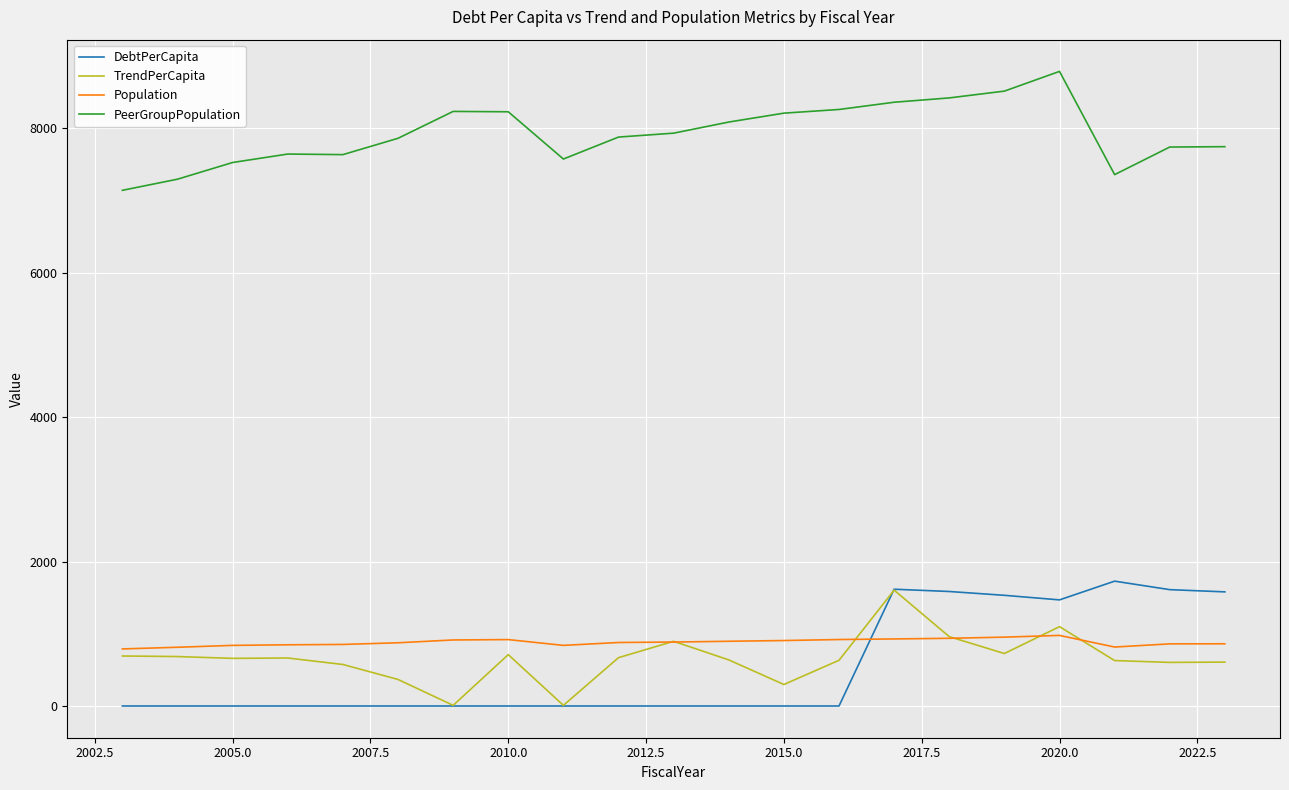

Which series has the widest spread of values?

DebtPerCapita